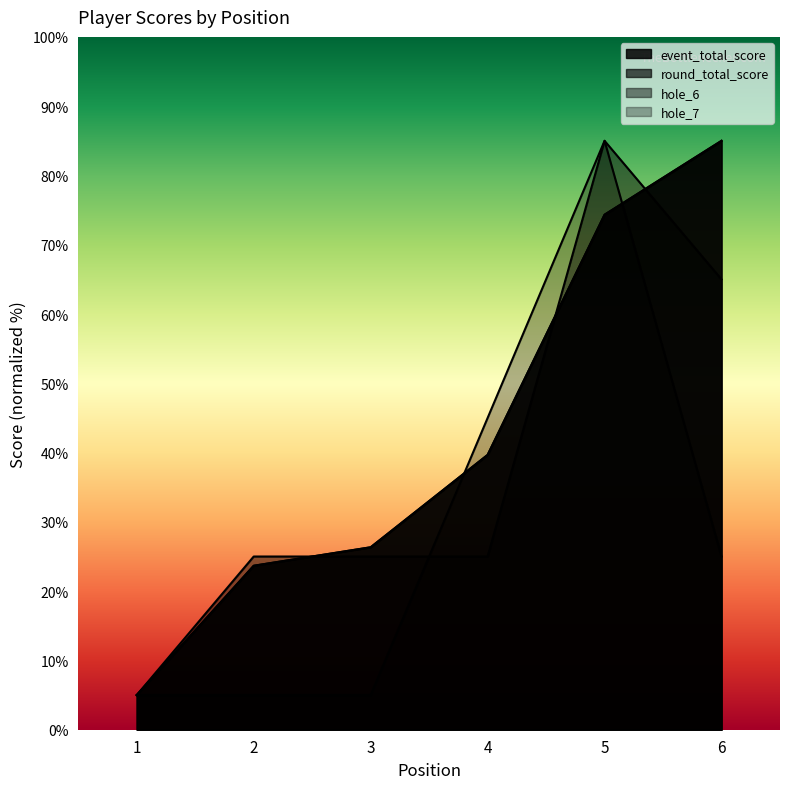

Where do event_total_score and hole_6 first cross each other?

2 and 3